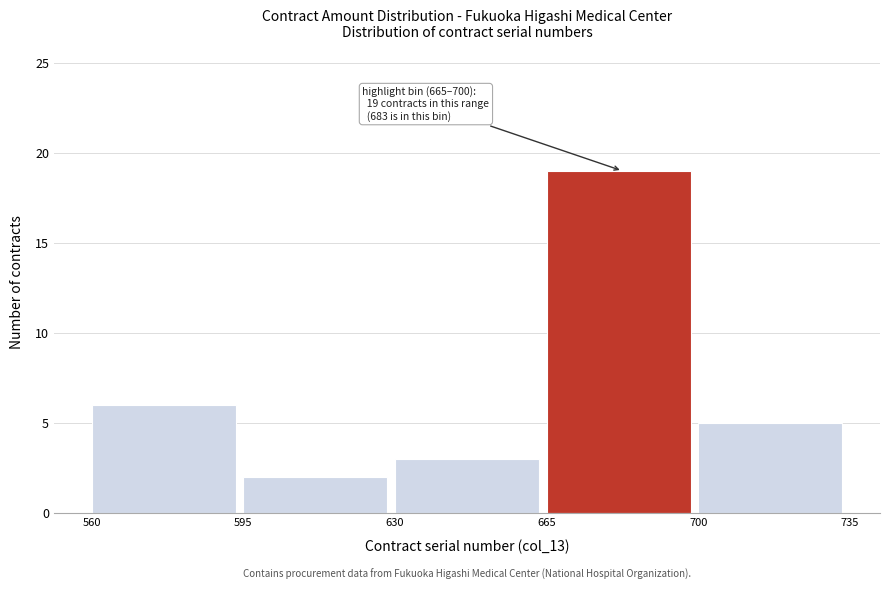

Over which range of the x-axis is the bar tallest?

665 to 700